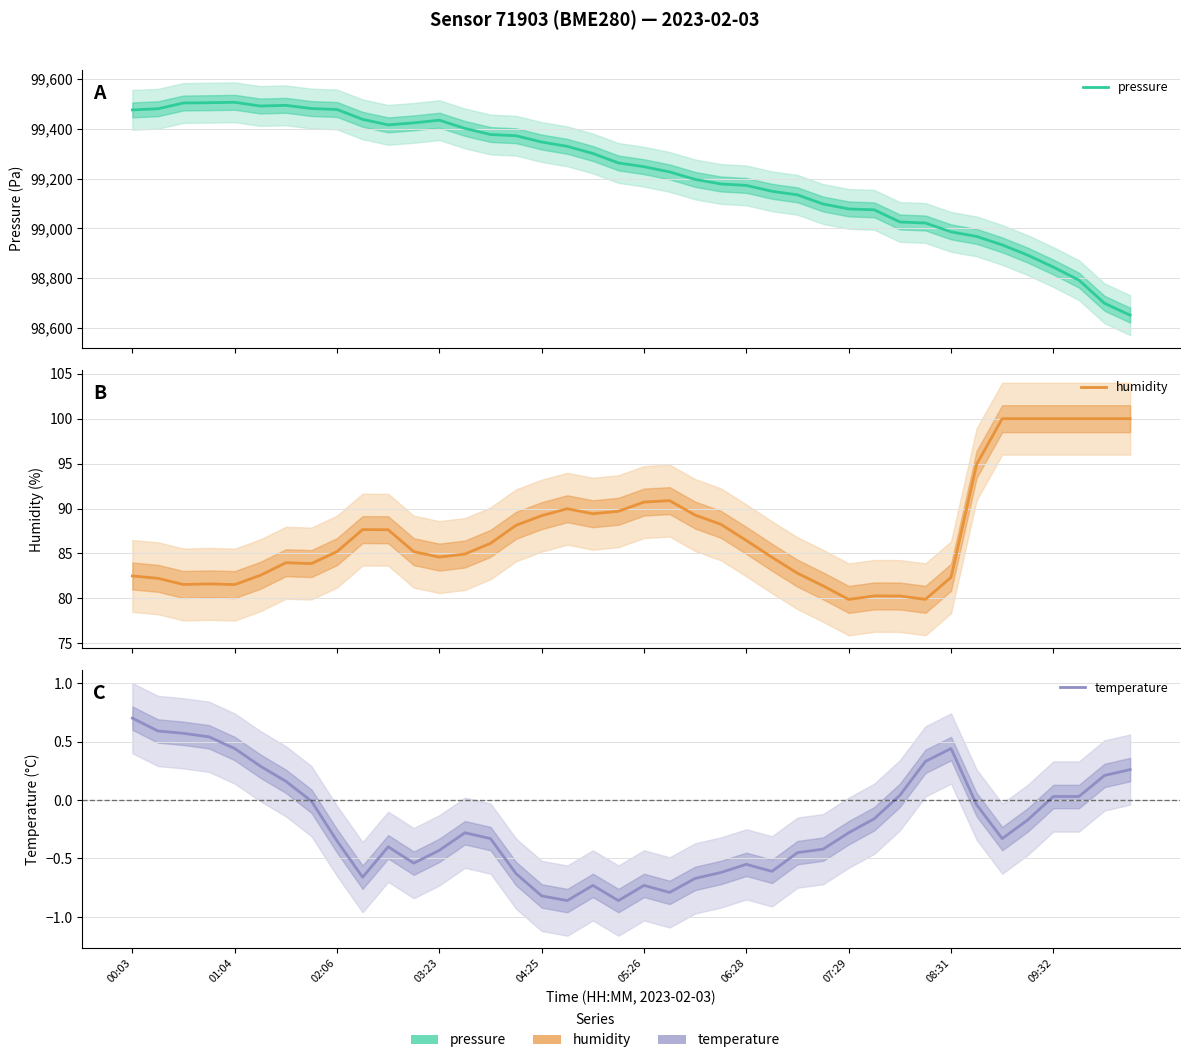

True or false: pressure has a value of 139042.8 at 02:06.

False